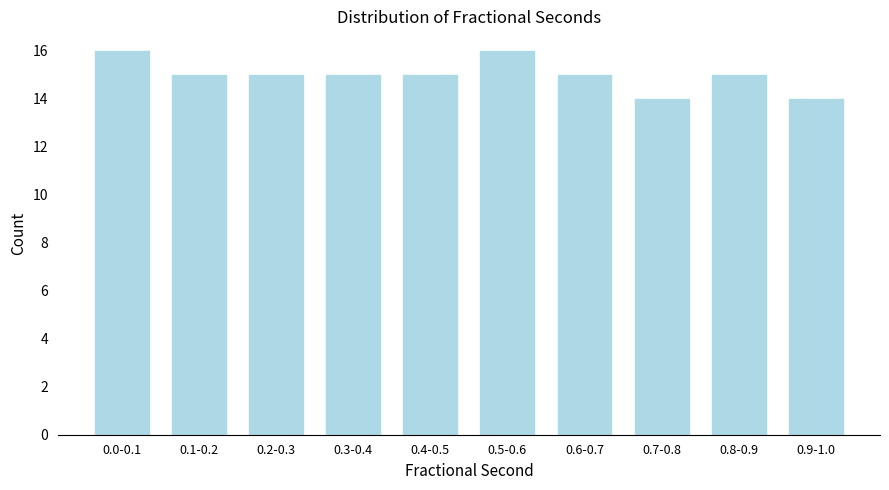

Reading right to left, what are all the values shown in this chart?

14	15	14	15	16	15	15	15	15	16